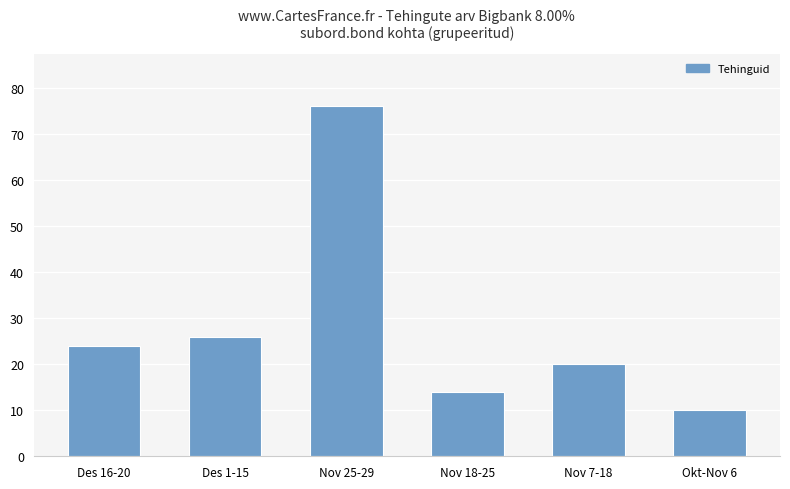

How many series are shown in this chart?

1